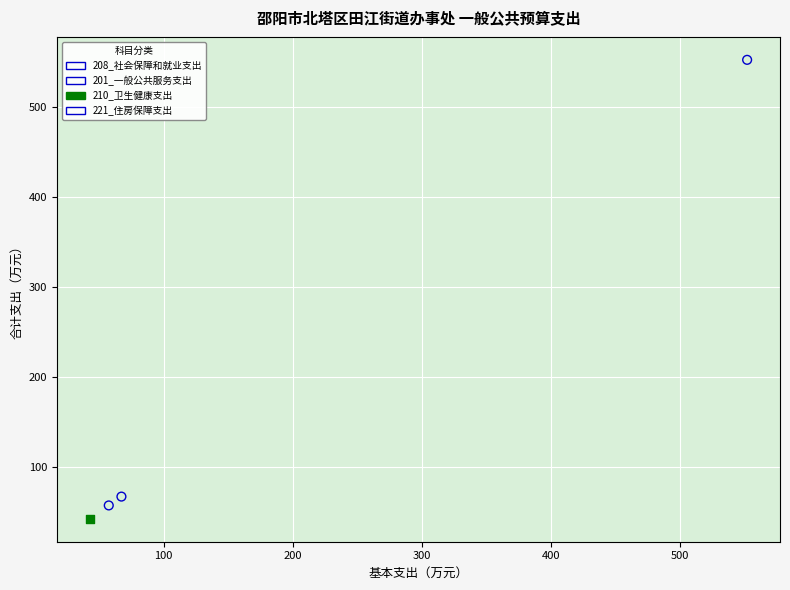

Which series contains the highest Y value?

201_一般公共服务支出